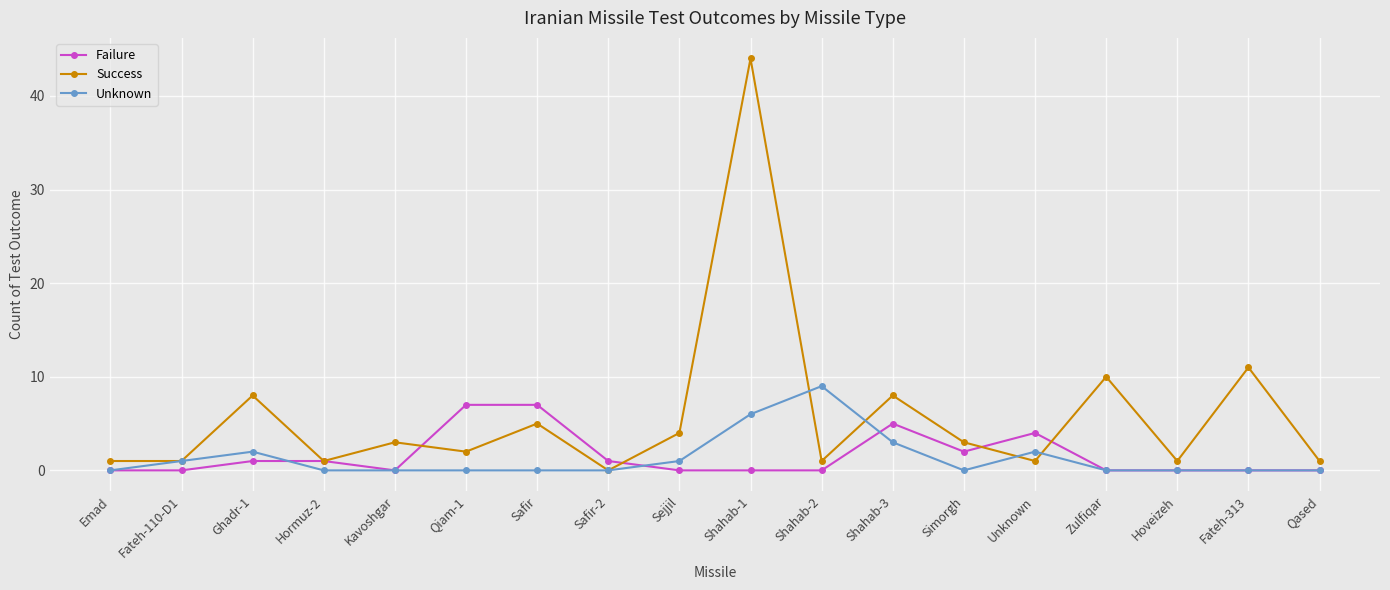

At which category does Success reach its first local peak?

Ghadr-1